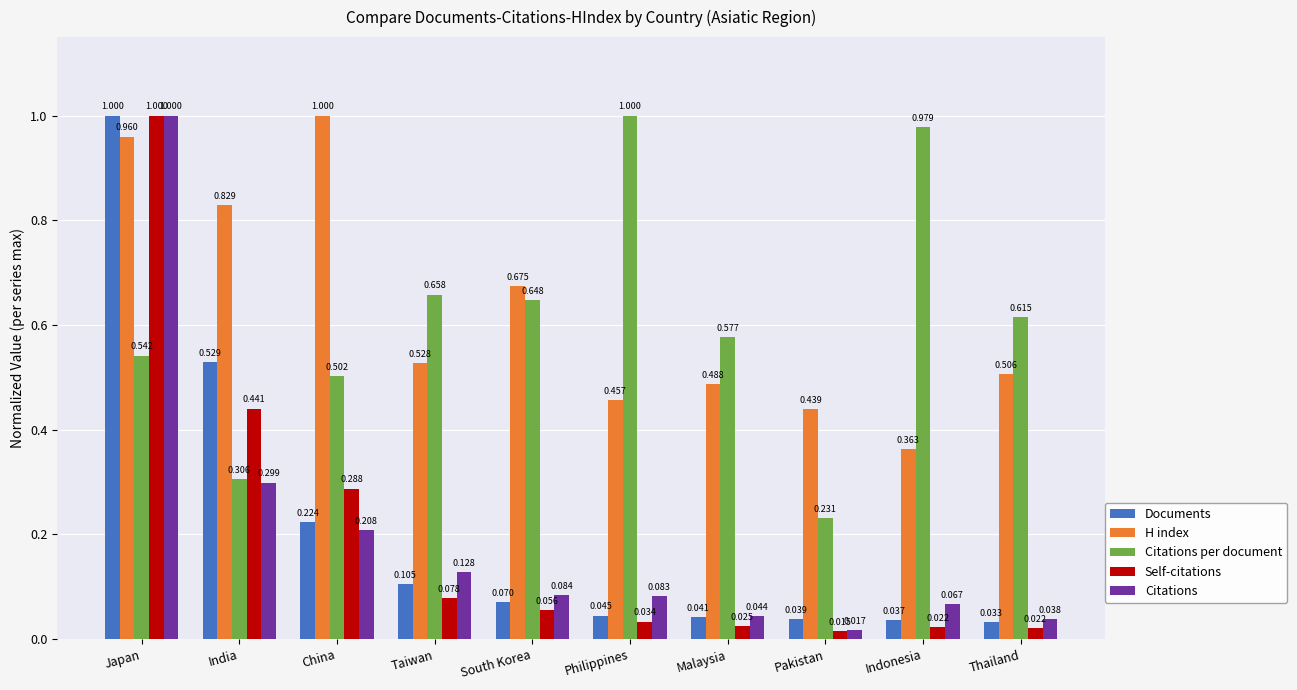

At which category is the sum across all series the highest?

Japan